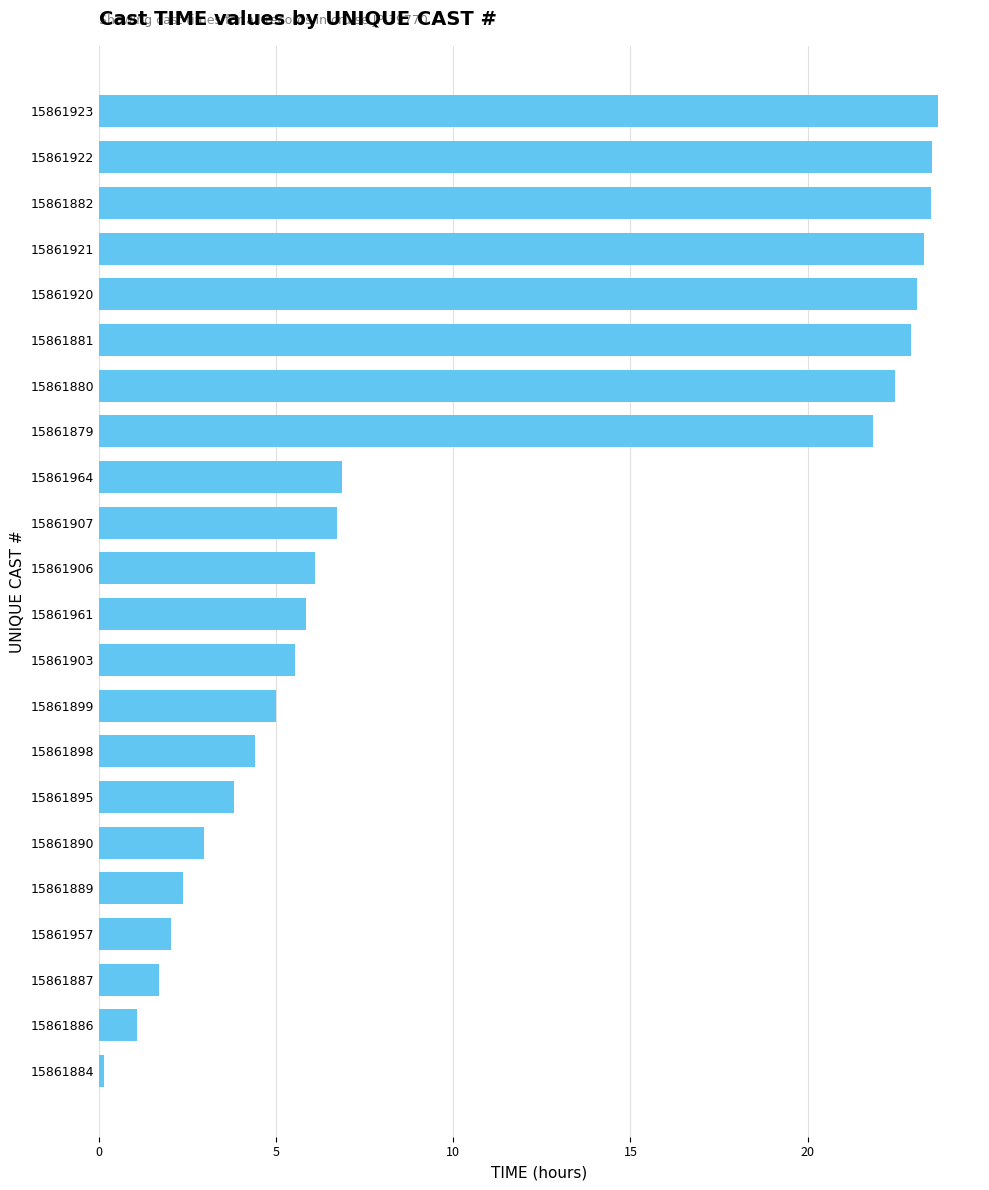

What is the average value?

10.9